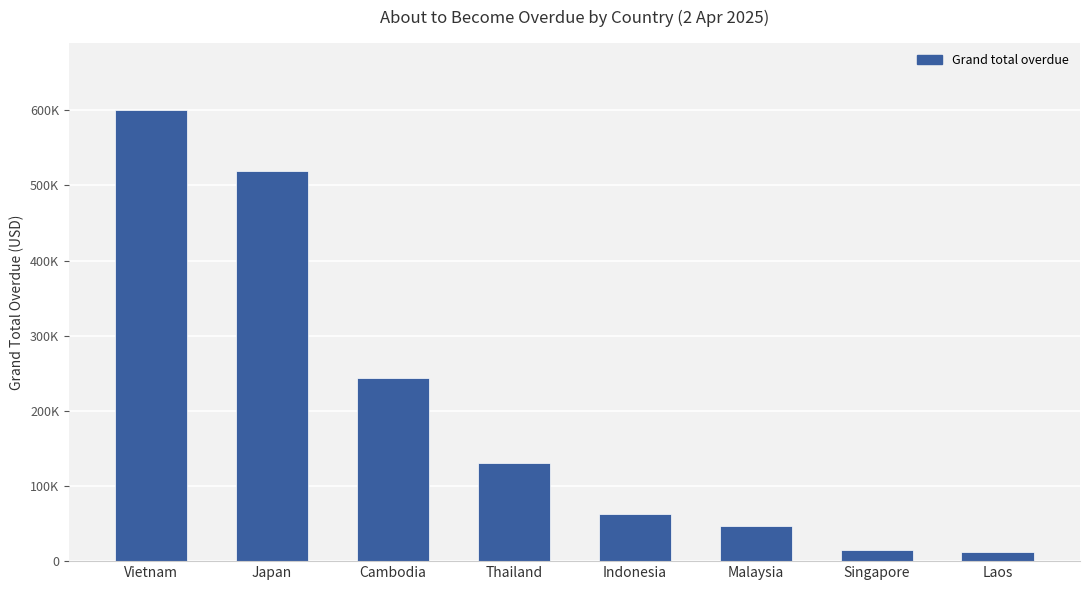

What is the value of the 1st bar from the left?

600068.8